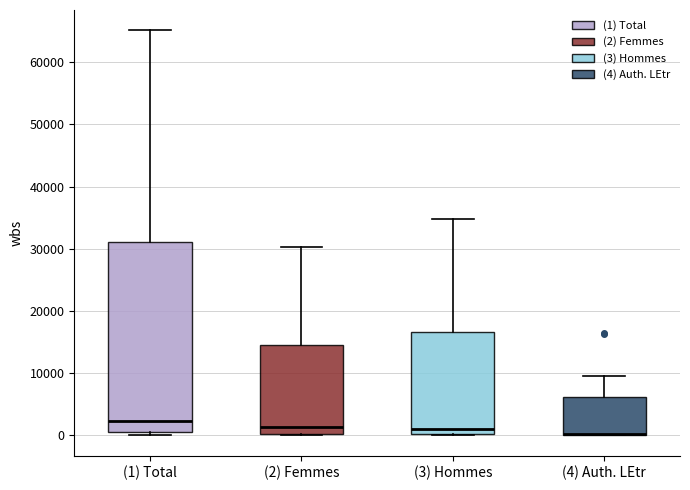

Comparing the boxes themselves (not the whiskers), which one is the tallest?

(1) Total